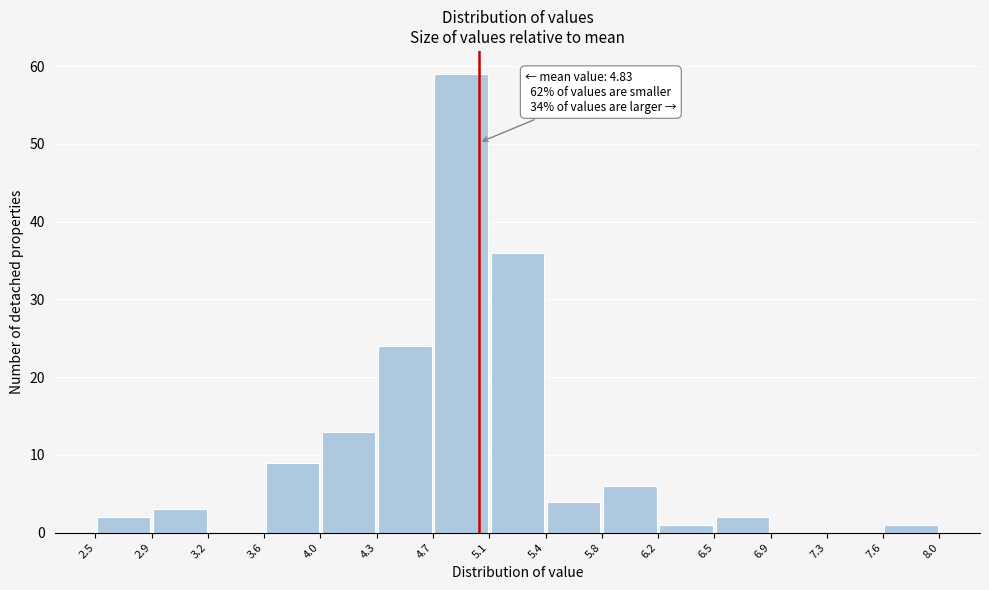

Which range on the x-axis has the tallest bar?

4.7 to 5.1